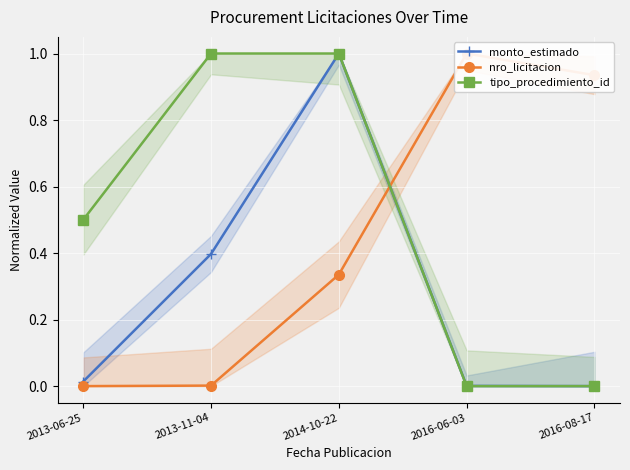

What is the sum of the nro_licitacion values at 2014-10-22 and 2013-06-25?

0.3